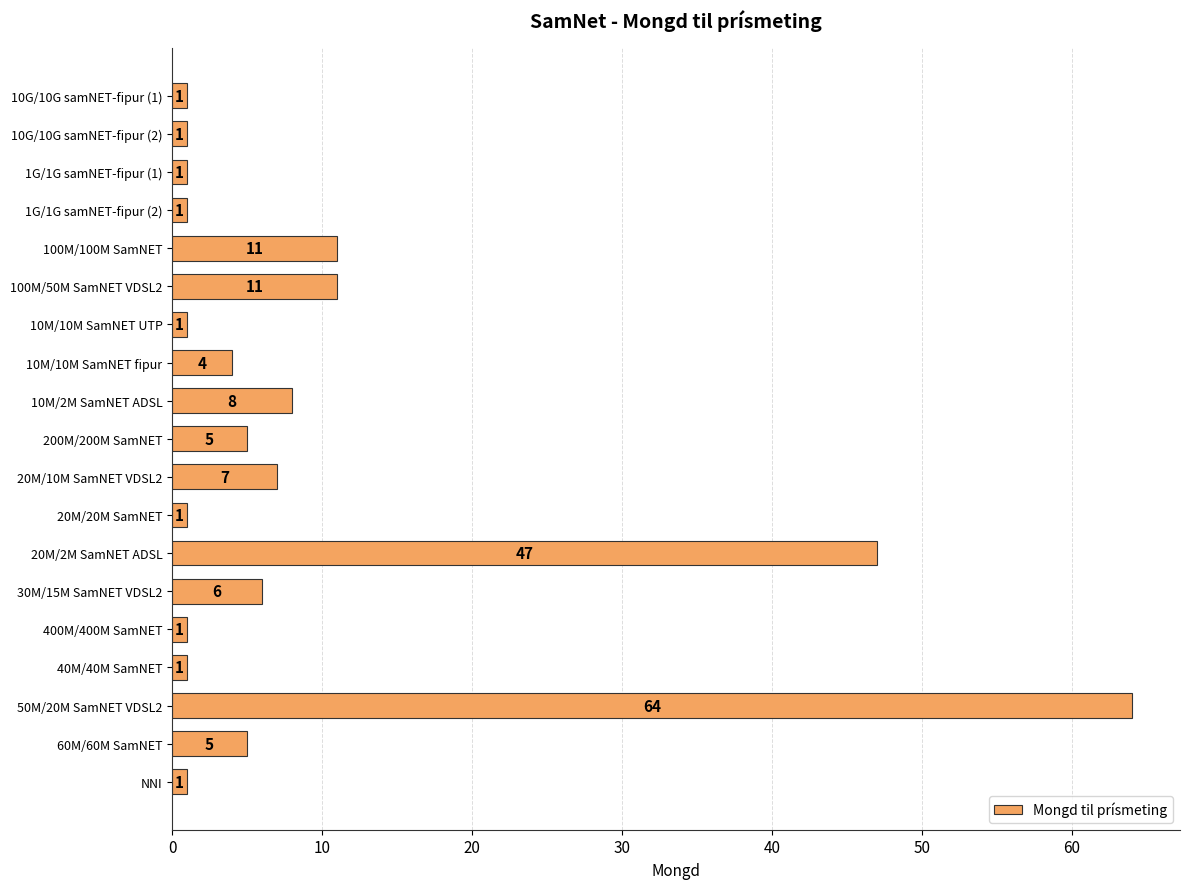

Does the chart contain any negative values?

No